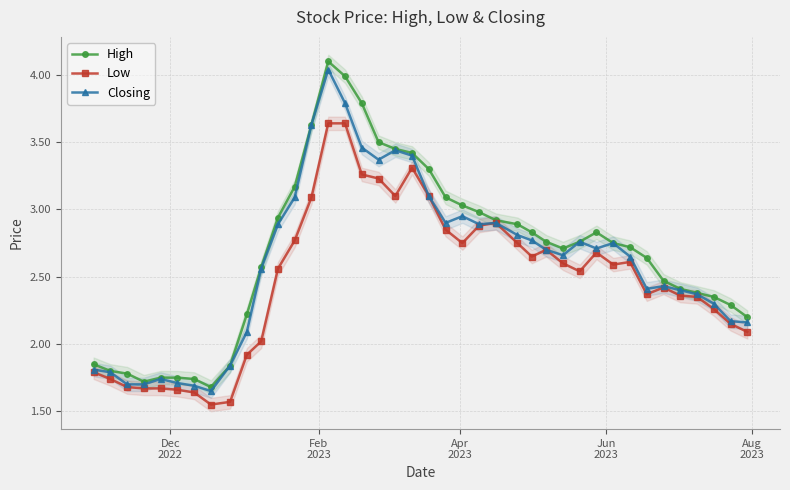

What is the sum of all High values?

107.0